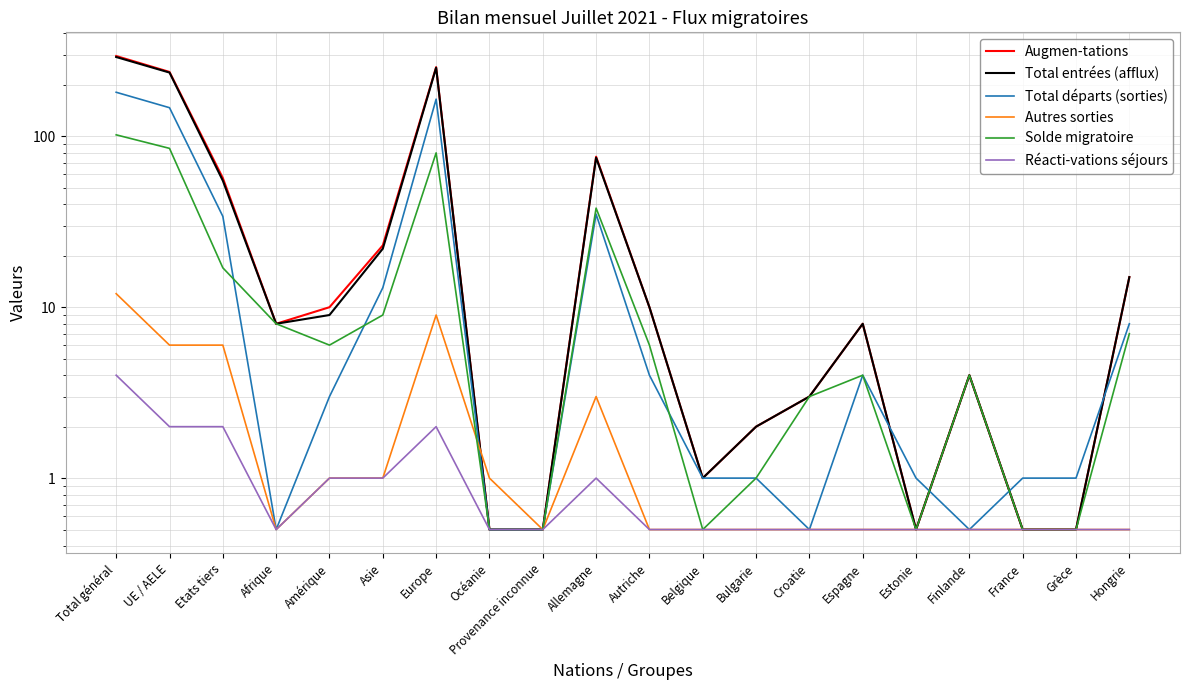

True or false: Réacti-vations séjours has a value of 0.3 at Croatie.

False